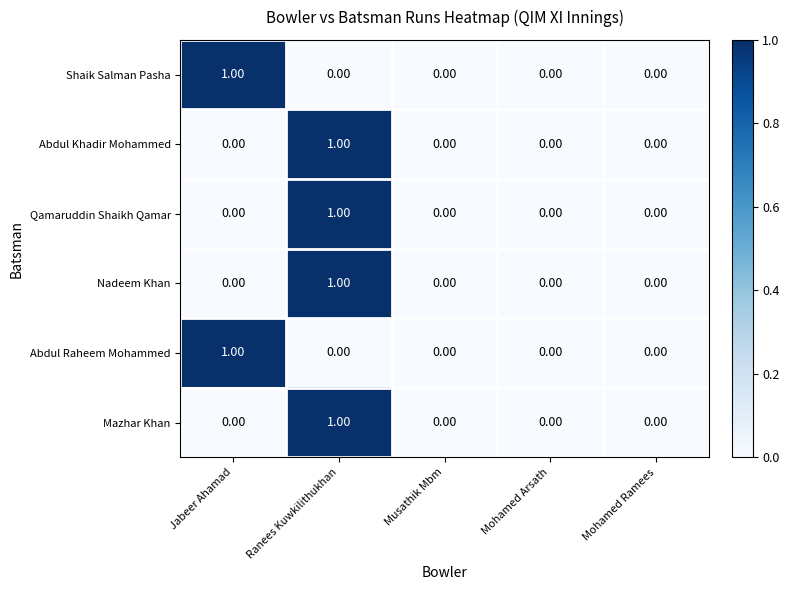

At which label does Shaik Salman Pasha reach its peak?

Jabeer Ahamad